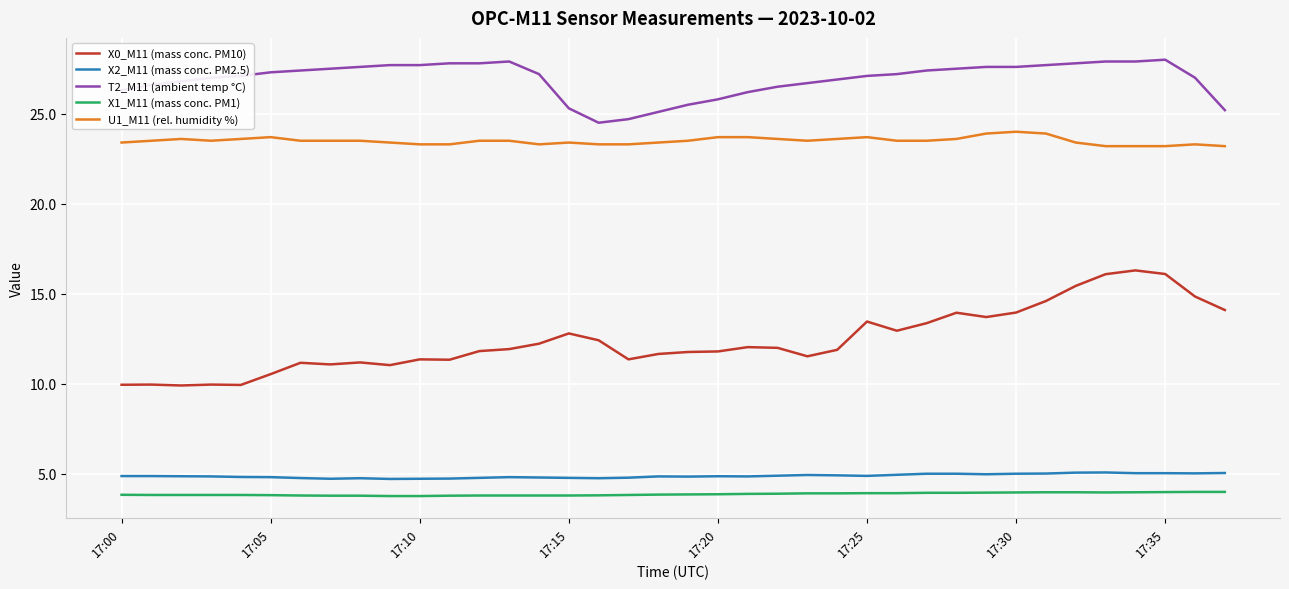

Rank the series by their maximum value, from highest to lowest.

T2_M11 (ambient temp °C), U1_M11 (rel. humidity %), X0_M11 (mass conc. PM10), X2_M11 (mass conc. PM2.5), X1_M11 (mass conc. PM1)